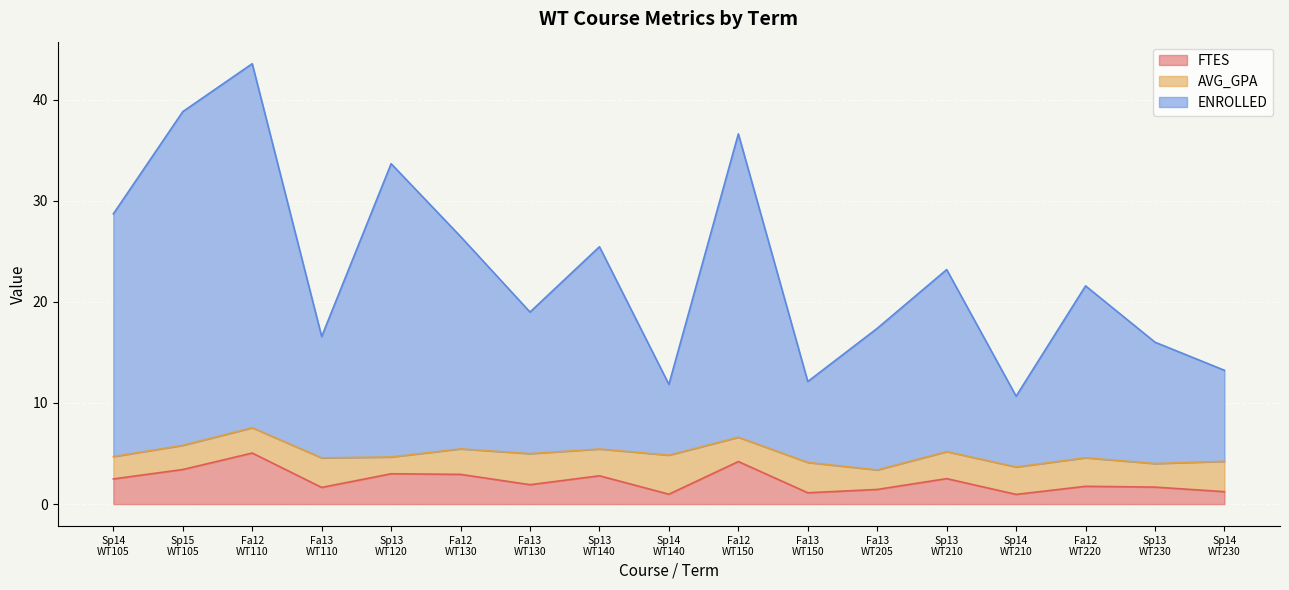

What is the difference between the maximum and second lowest values in the FTES series?

4.1